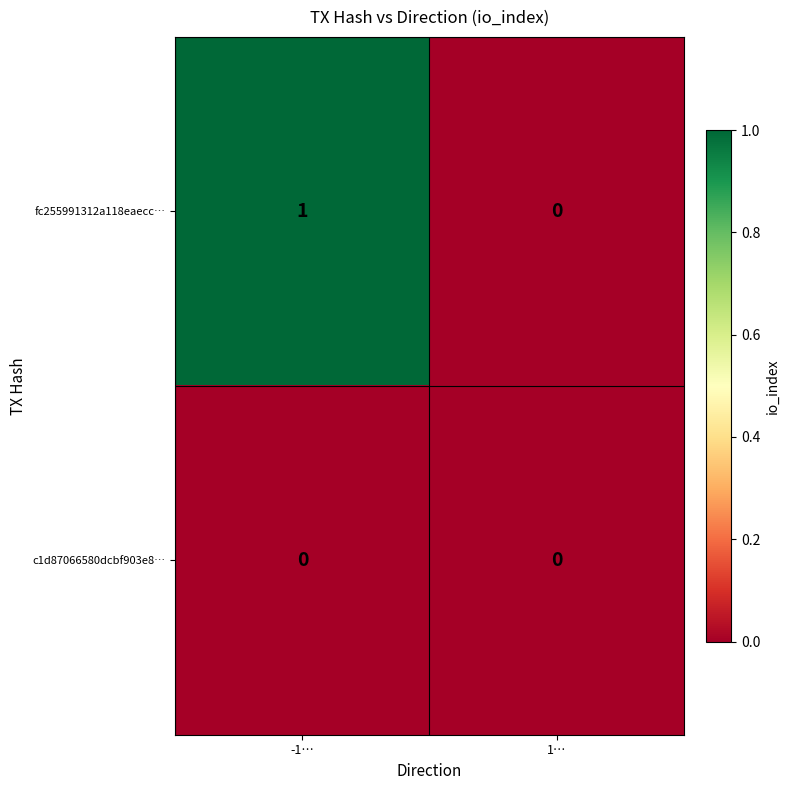

Which series changed the most between -1… and 1…?

fc255991312a118eaecc…